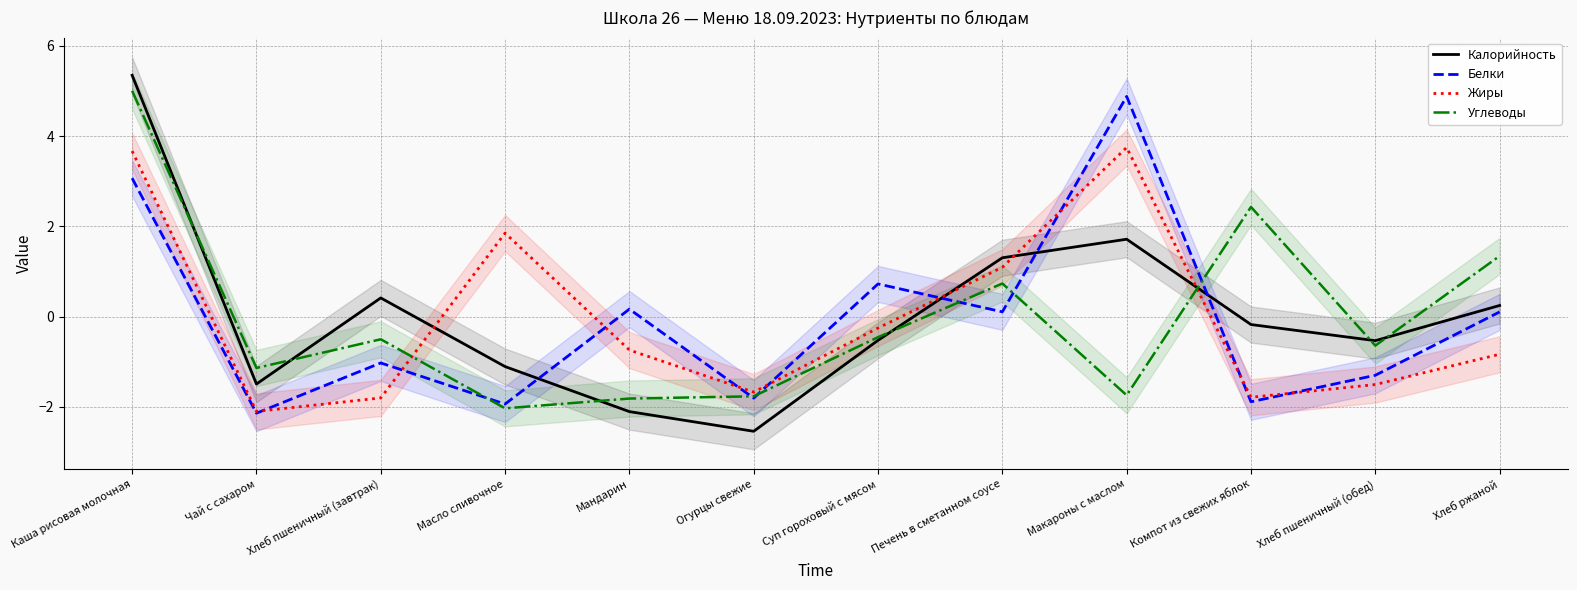

How many lines are shown in the chart?

4